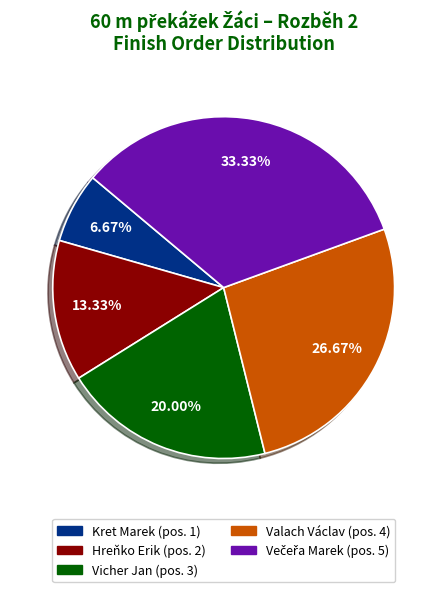

What percentage do Valach Václav and Vicher Jan together represent?

46.7%